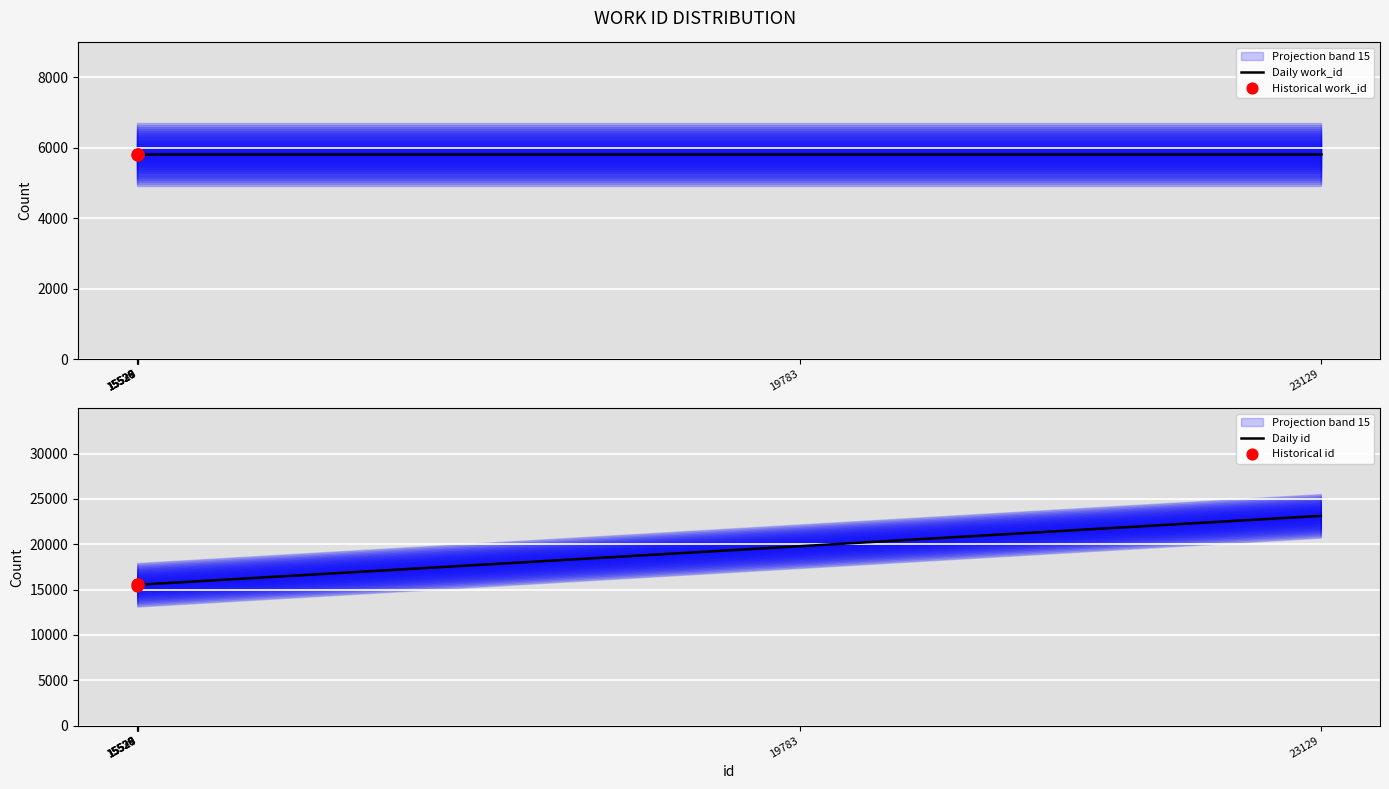

Which has a higher value, 23129 or 15530?

23129